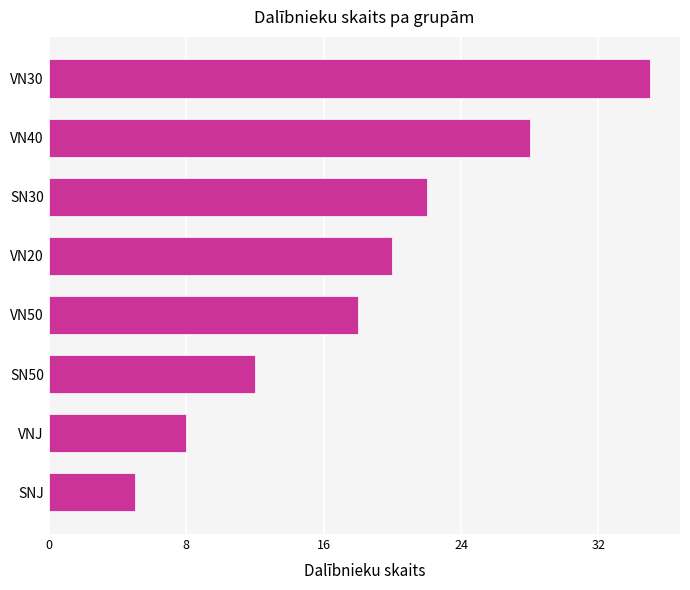

Count the number of categories in the chart.

8